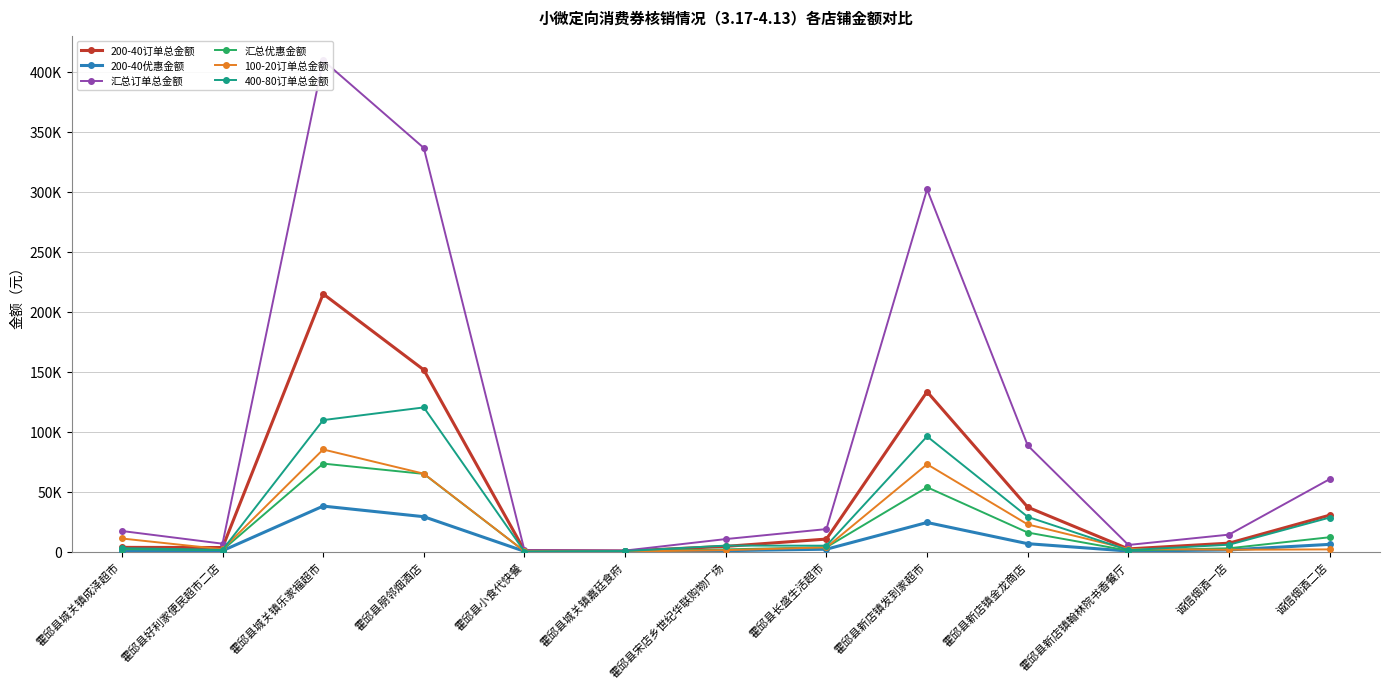

At which label is 100-20订单总金额 closest to 42555?

霍邱县新店镇金龙商店